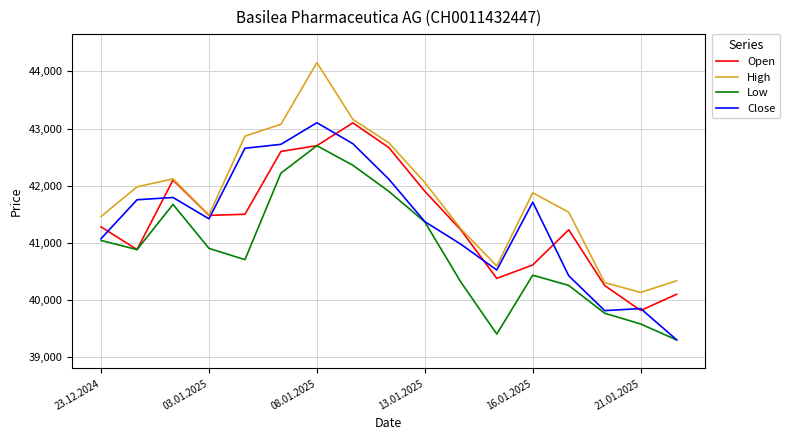

Which series has the largest total across all categories?

High